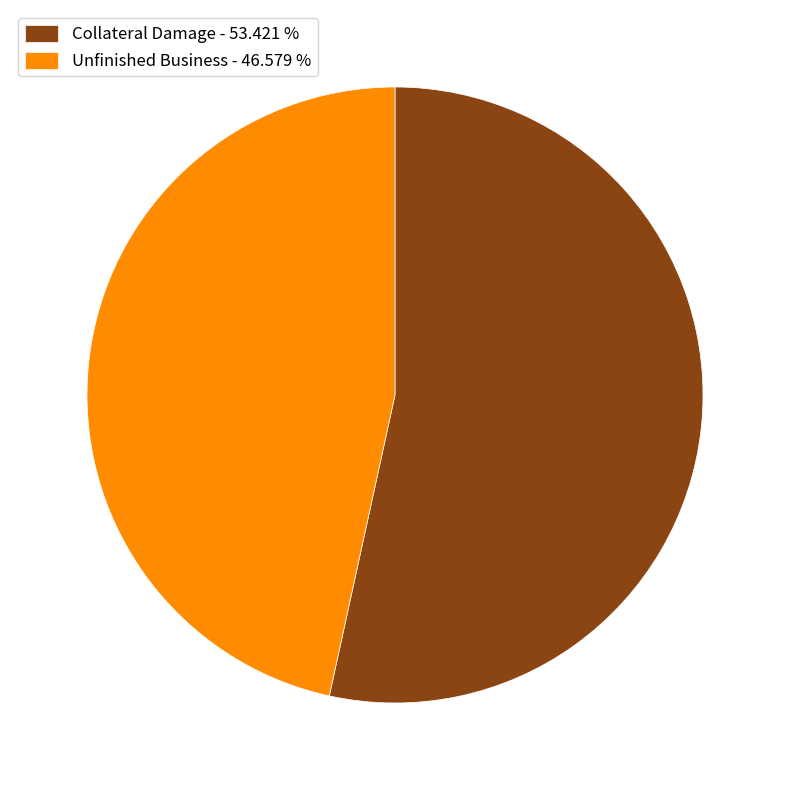

How many slices are in this pie chart?

2